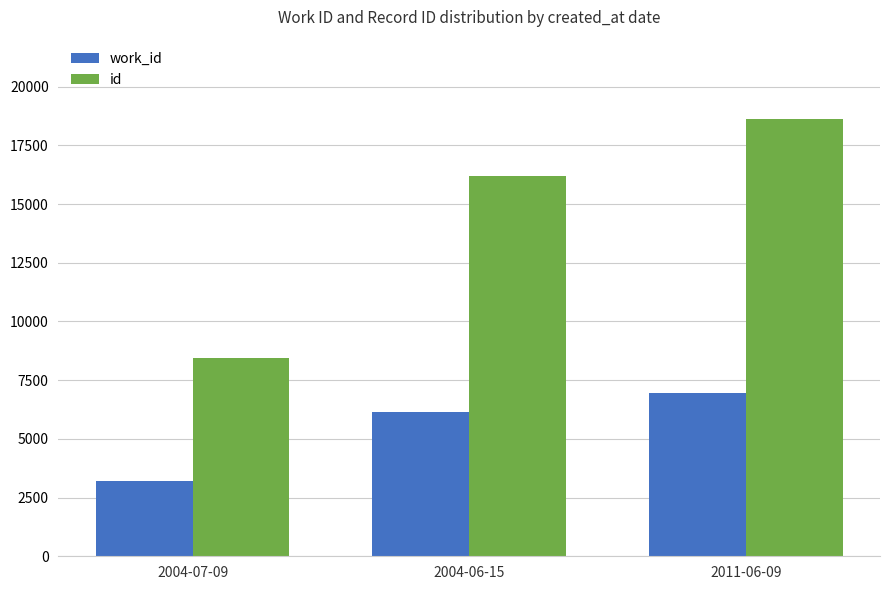

Reading left to right, what are all the values shown in this chart?

work_id: 2004-07-09=3217	2004-06-15=6146	2011-06-09=6936
id: 2004-07-09=8454	2004-06-15=16203	2011-06-09=18635